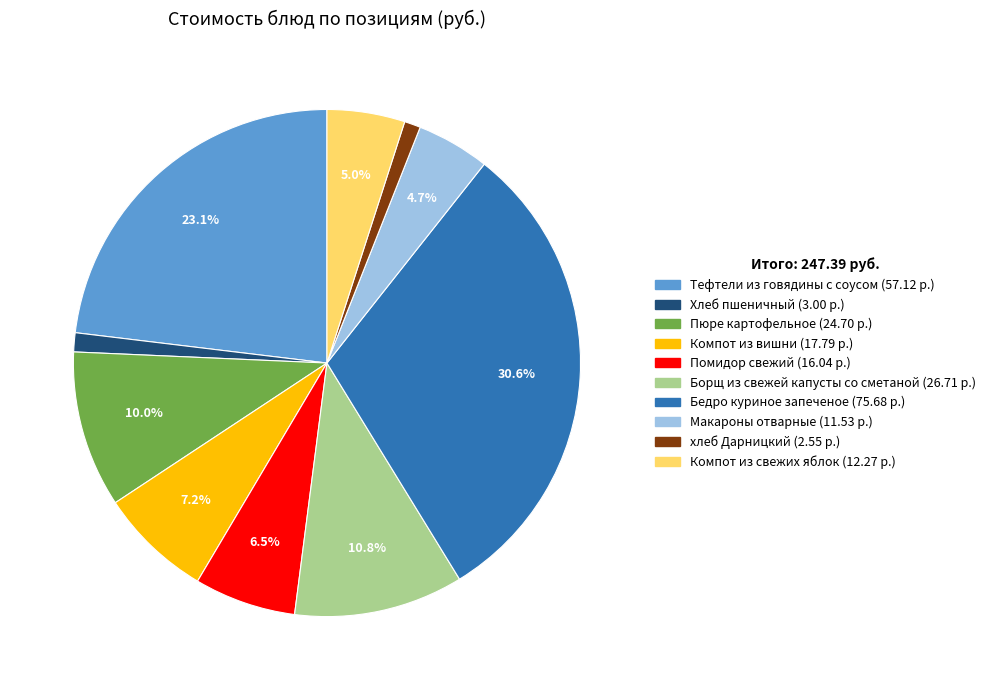

Is there any slice that represents more than half of the pie?

No